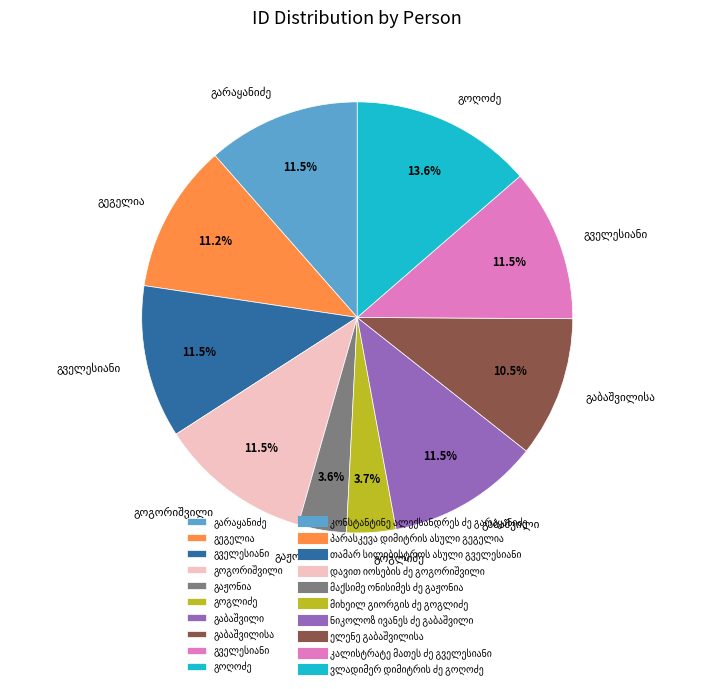

How many segments does this pie chart have?

10